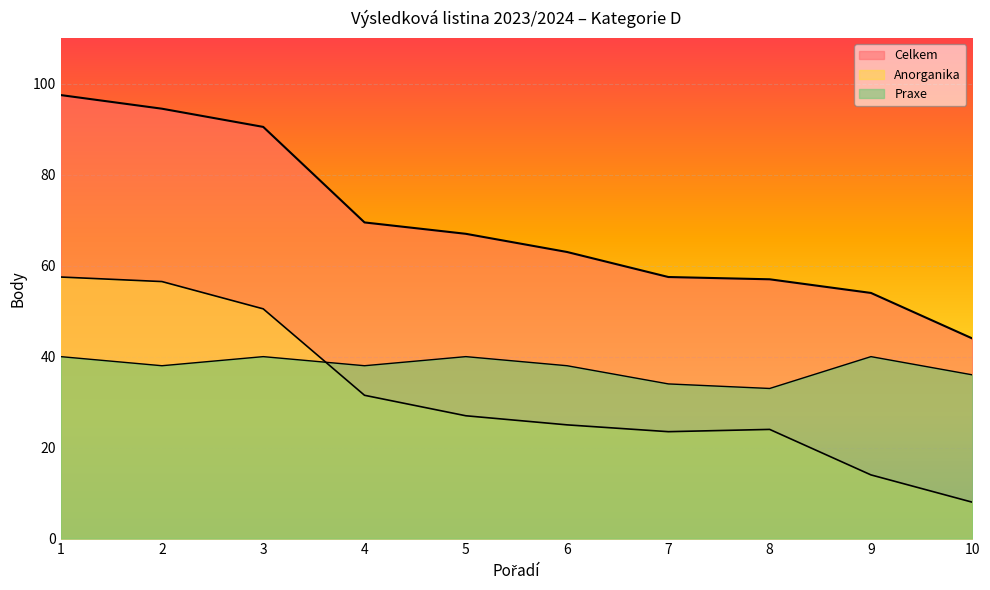

Which series has the widest spread of values?

Celkem